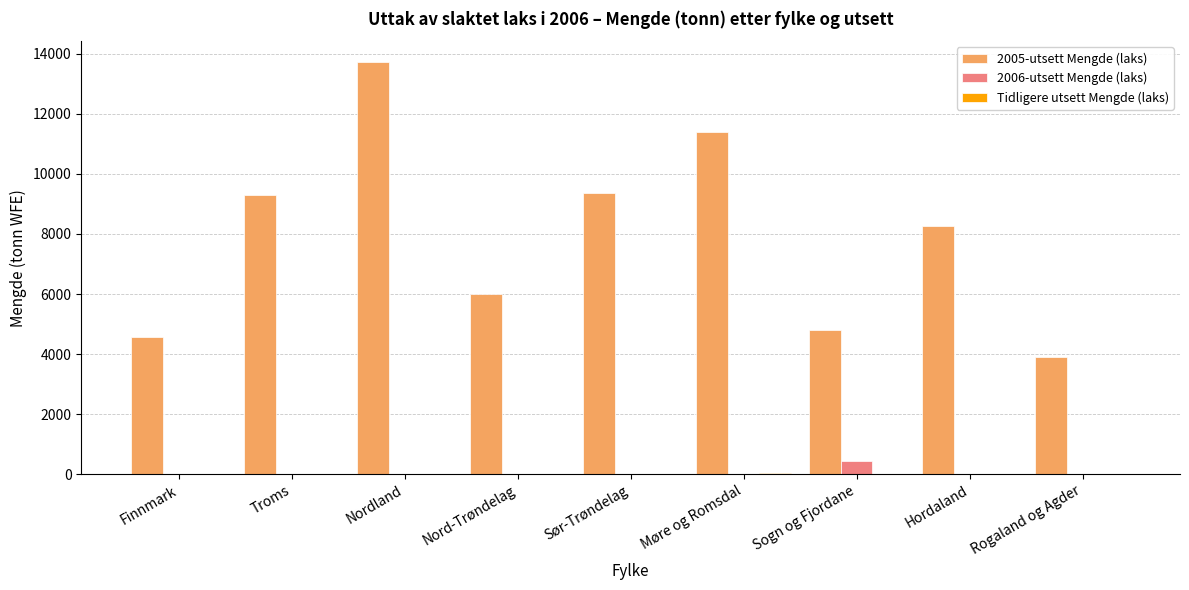

How many distinct data groups are displayed?

3